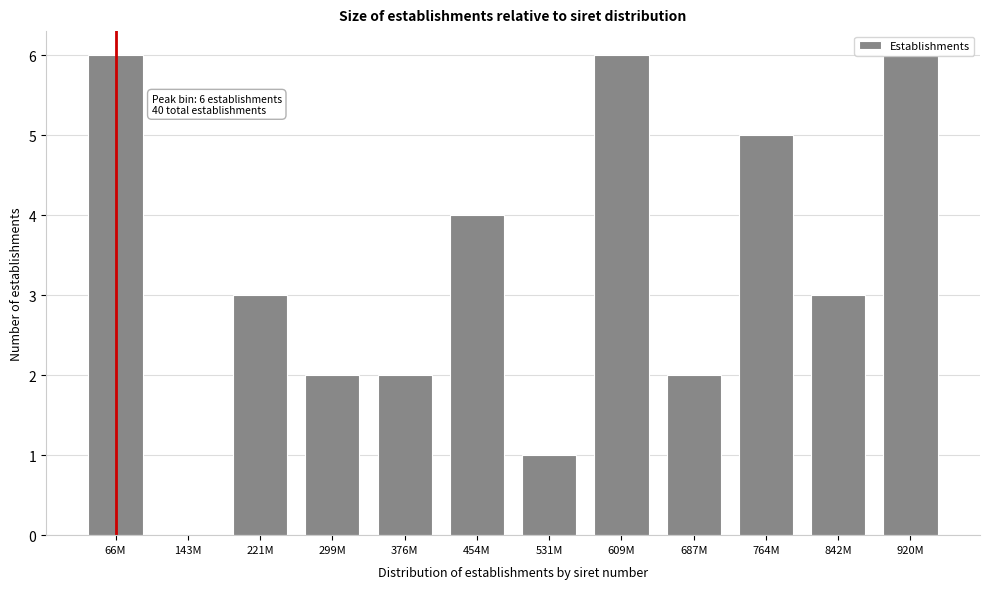

What is the ratio of the value at 609M to the value at 454M?

1.5